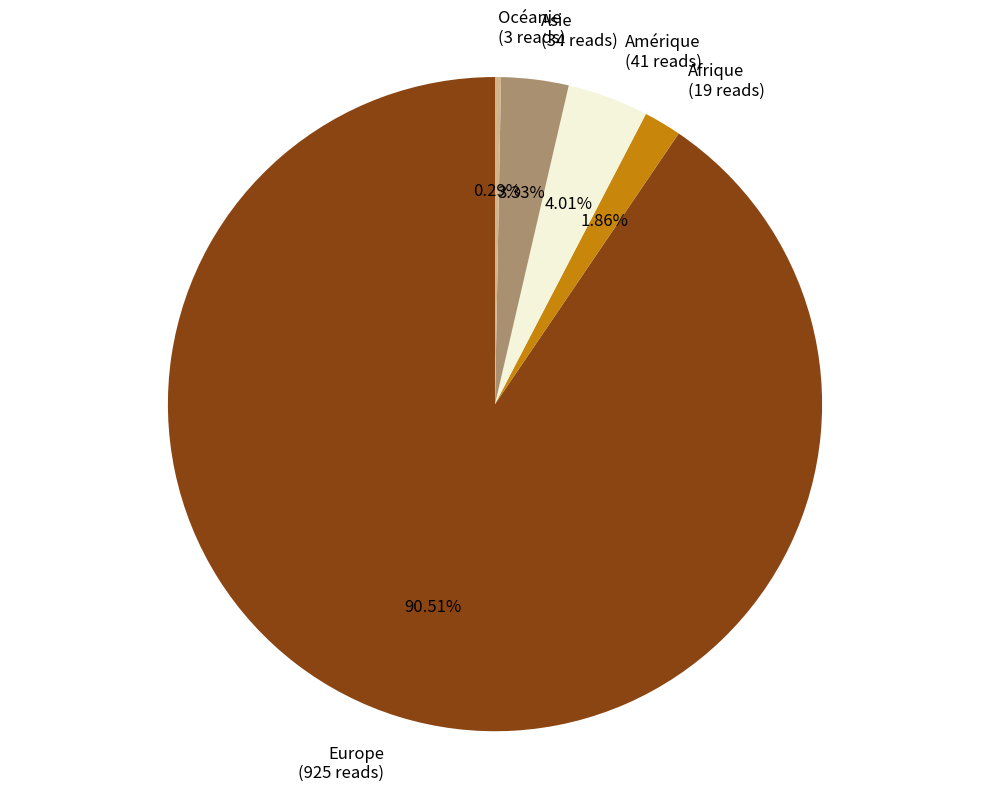

Between Amérique and Asie, which is larger?

Amérique